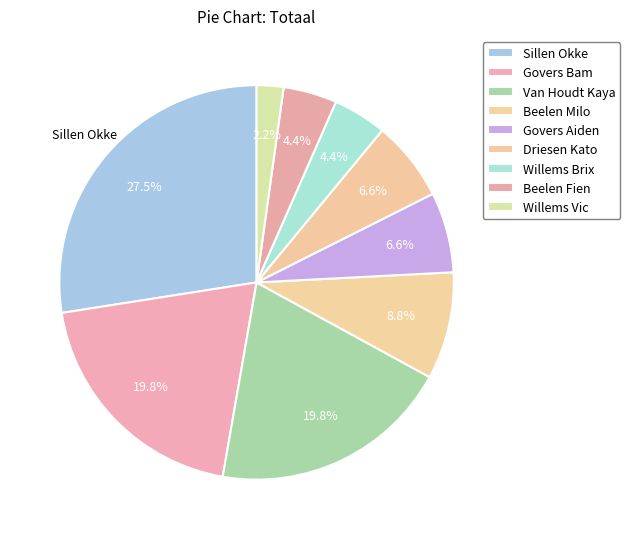

What percentage is the Willems Vic slice, to the nearest percent?

2%